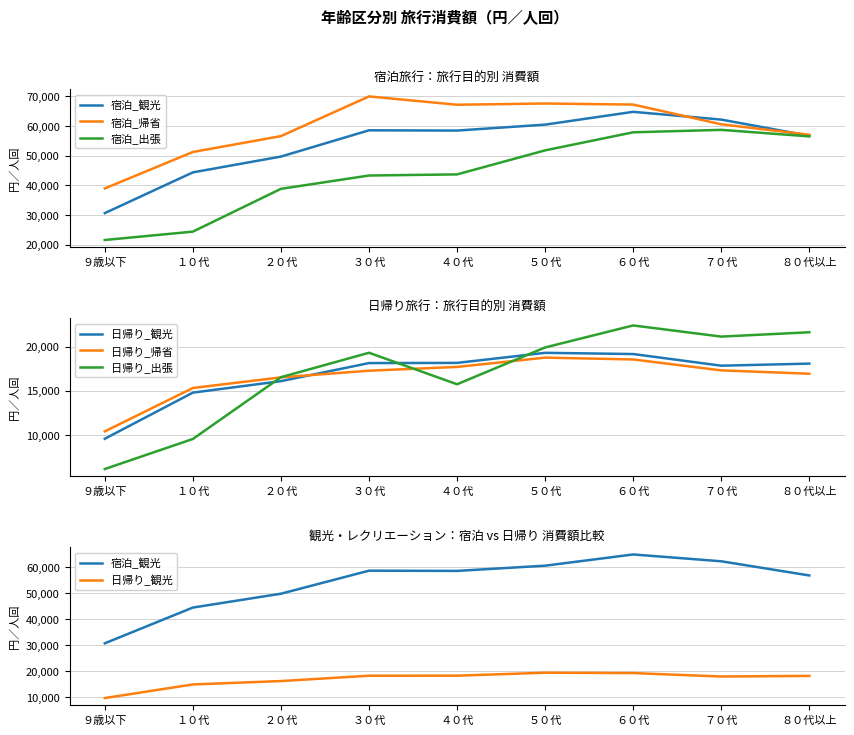

What is the label of the 2nd point from the right?

７０代